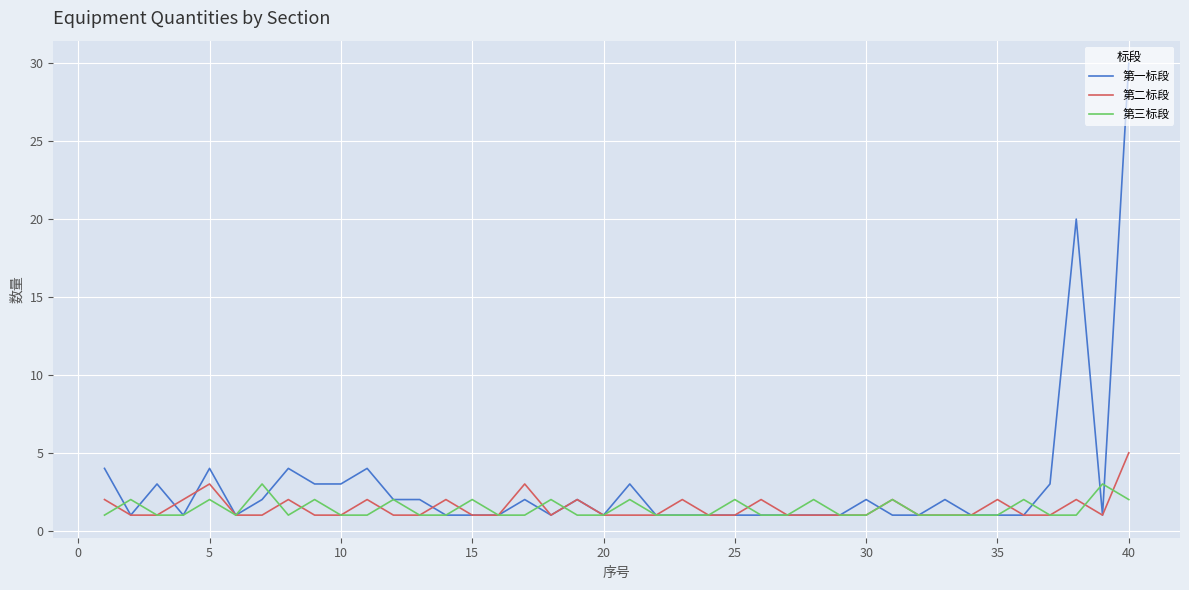

What is the difference between the maximum and minimum values in the 第三标段 series?

2